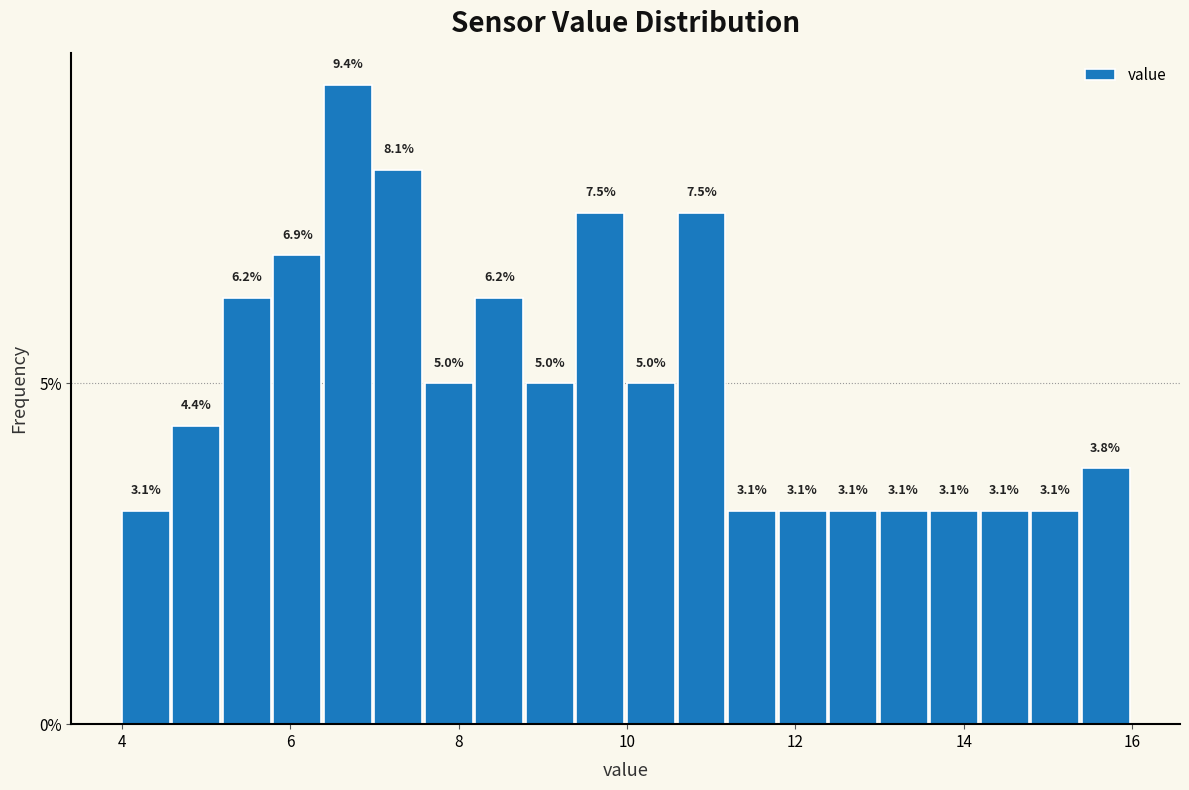

Around what value on the x-axis is the tallest bar? Give the approximate position of its centre, as read against the axis.

6.6